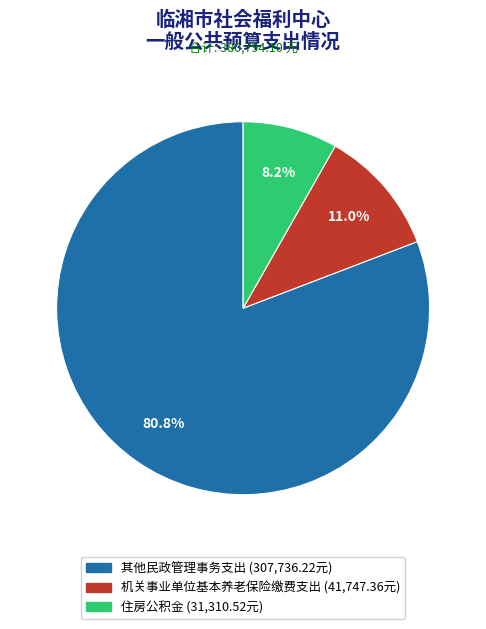

Between 机关事业单位基本养老保险缴费支出 and 住房公积金, which is larger?

机关事业单位基本养老保险缴费支出